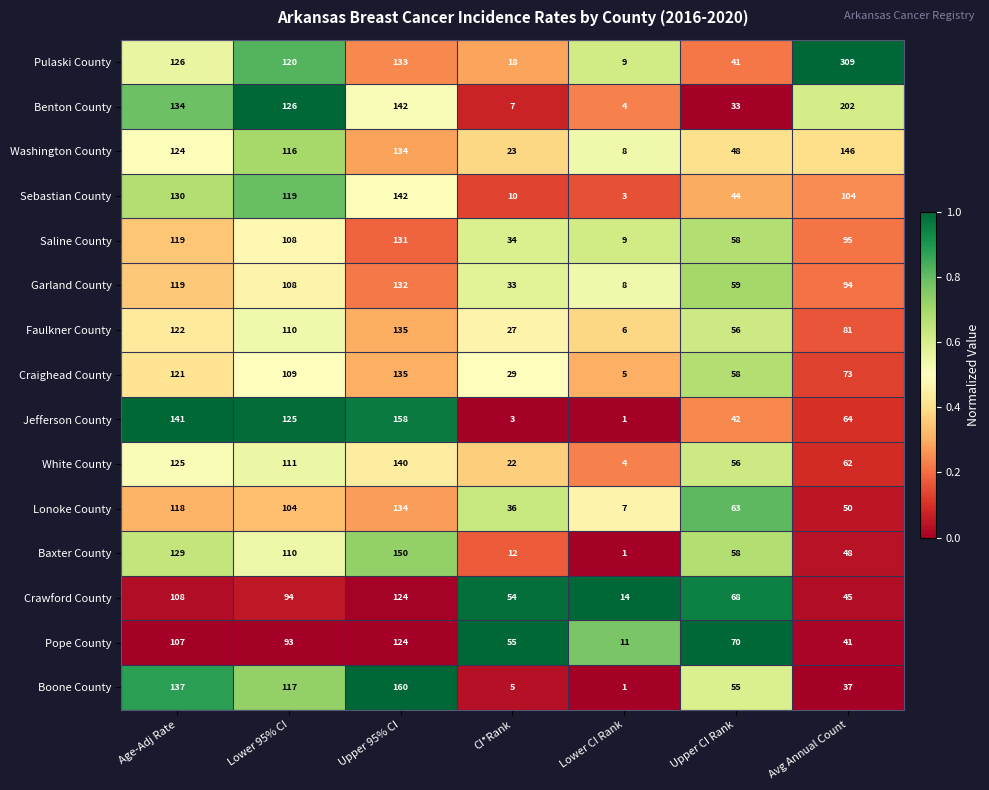

What value does the Baxter County series have at Upper CI Rank?

58